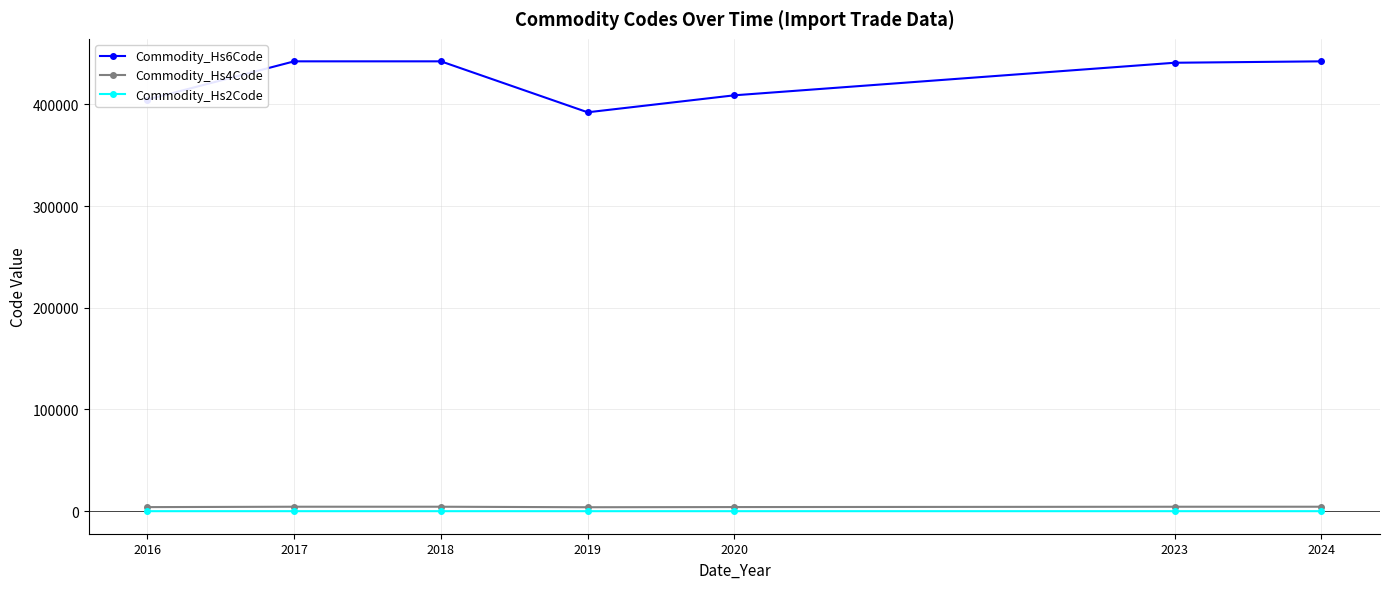

What is the difference between the highest and lowest values at 2023?

440766.0